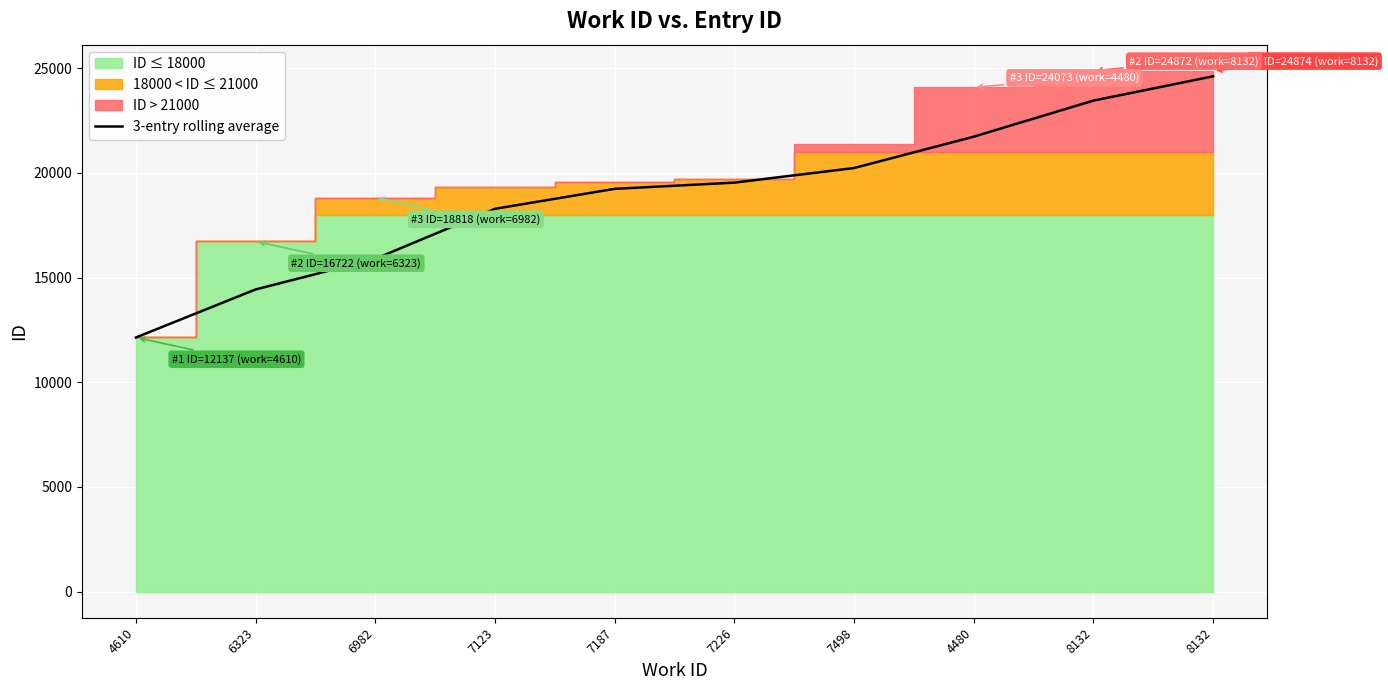

Reading left to right, extract all data points from this chart.

12137.0	14429.5	15892.3	18281.3	19234.3	19530.3	20227.3	21724.7	23446.7	24606.3